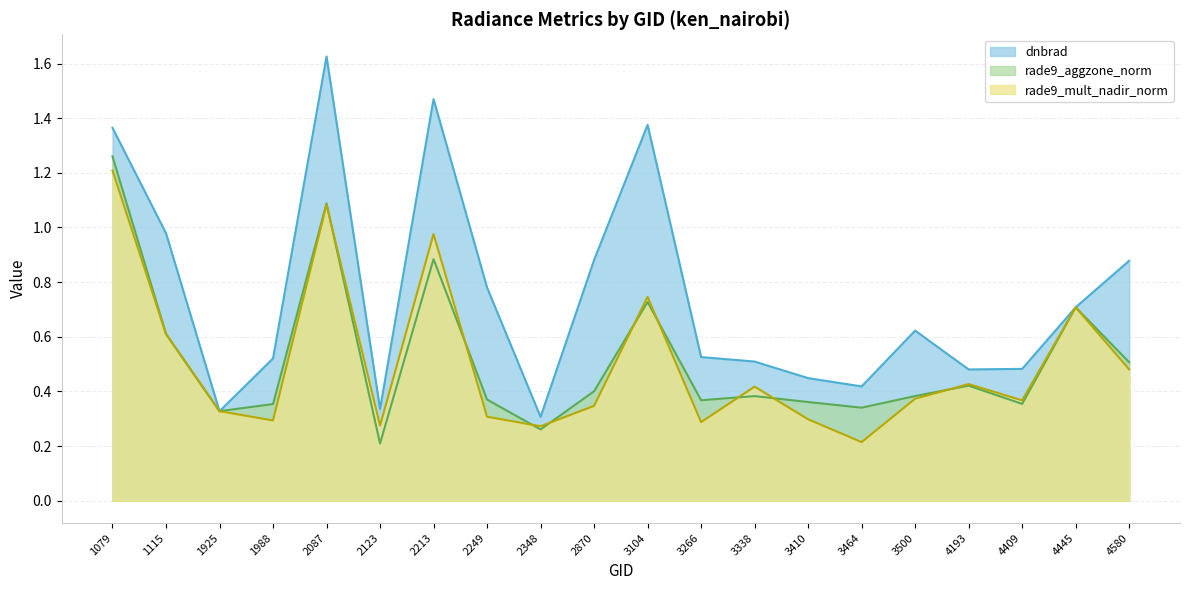

What is the value of the rade9_aggzone_norm point at the 1st from the left?

1.3